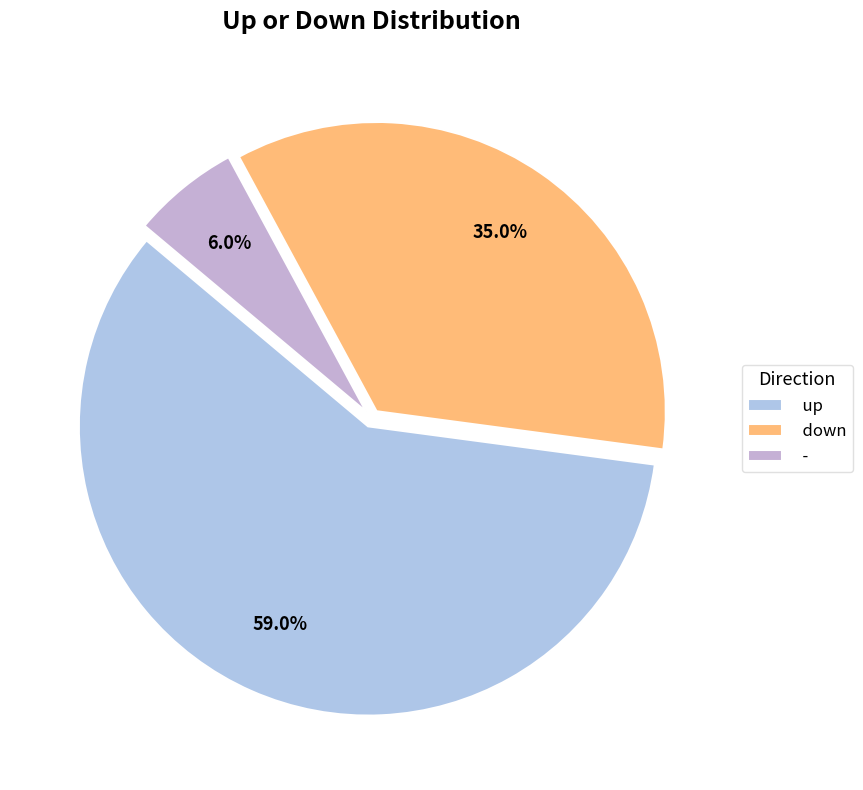

What is the ratio of the value at - to the value at up?

0.1